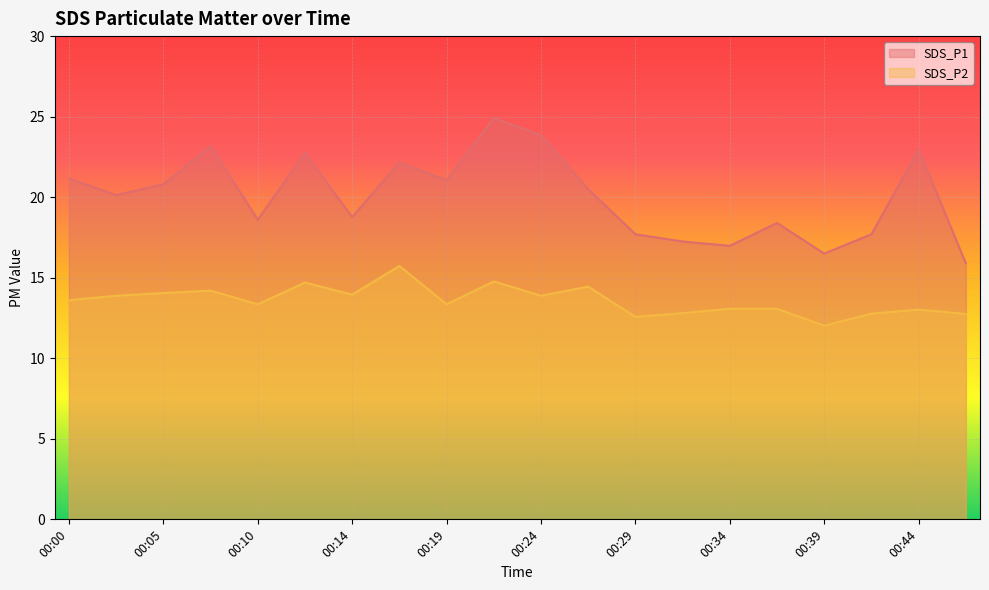

Reading left to right, transcribe all the data shown in this chart.

SDS_P1: 00:00=21.2	00:02=20.1	00:05=20.8	00:07=23.2	00:10=18.6	00:12=22.8	00:14=18.8	00:17=22.1	00:19=21.1	00:22=24.9	00:24=23.9	00:27=20.5	00:29=17.7	00:32=17.2	00:34=17.0	00:36=18.4	00:39=16.5	00:41=17.7	00:44=22.9	00:46=15.9
SDS_P2: 00:00=13.6	00:02=13.9	00:05=14.1	00:07=14.2	00:10=13.3	00:12=14.7	00:14=13.9	00:17=15.7	00:19=13.3	00:22=14.8	00:24=13.9	00:27=14.4	00:29=12.6	00:32=12.8	00:34=13.1	00:36=13.1	00:39=12.0	00:41=12.8	00:44=13.0	00:46=12.8